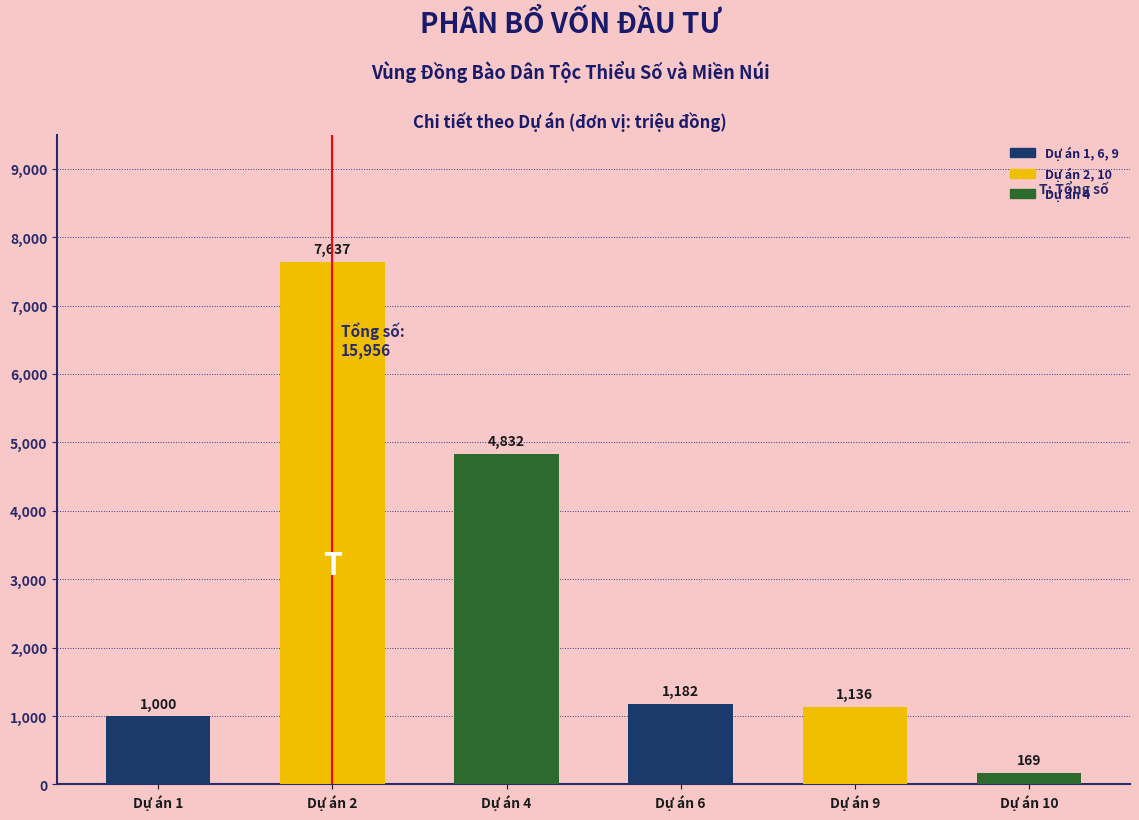

What is the maximum value shown in the chart?

7637